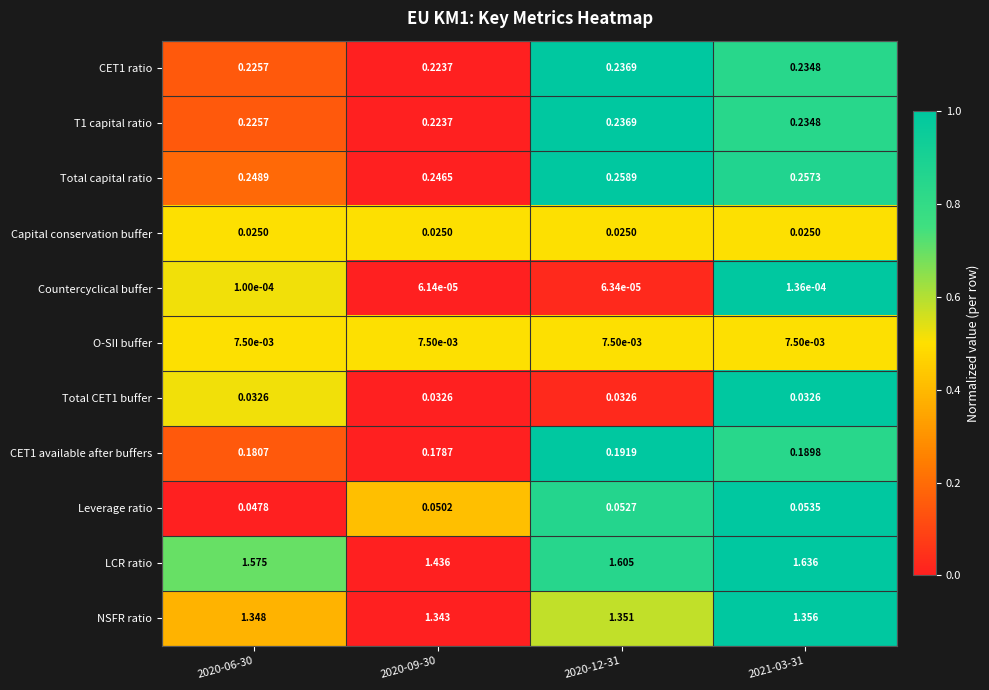

Between 2020-09-30 and 2020-12-31, which series saw the biggest shift?

LCR ratio